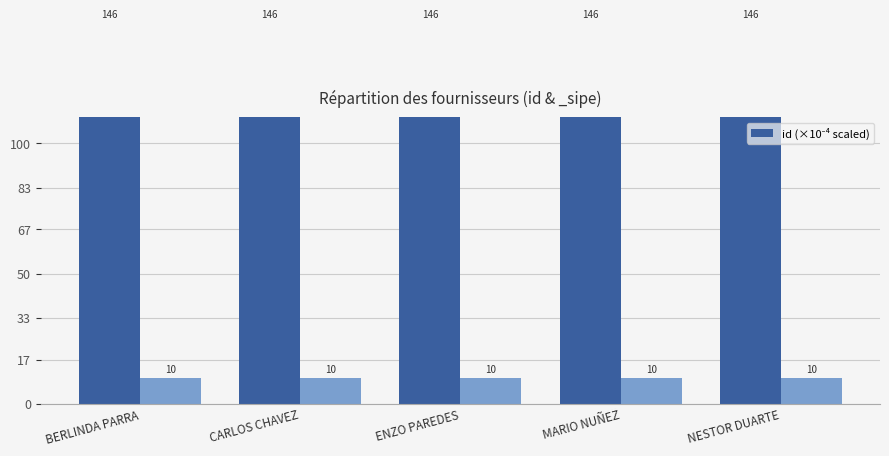

The value at NESTOR DUARTE is 98.1. True or false?

False